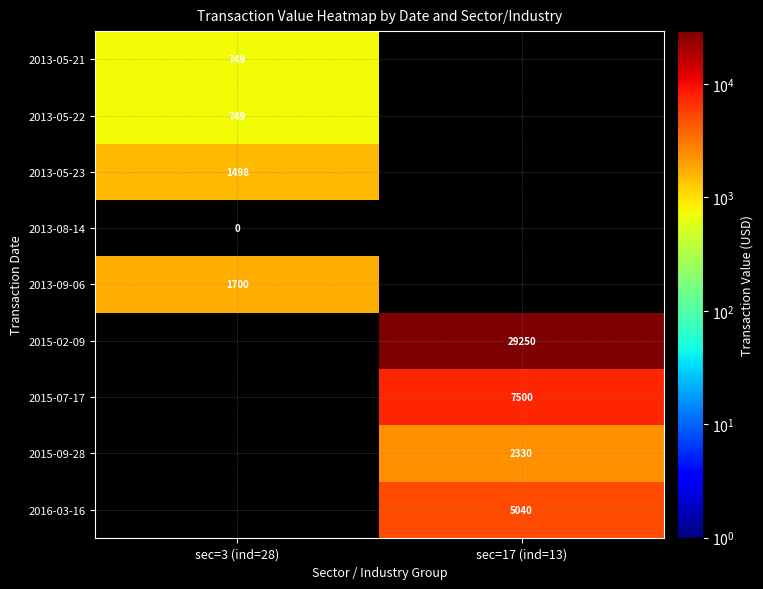

The 2015-02-09 series shows 29250 at sec=17 (ind=13). True or false?

True